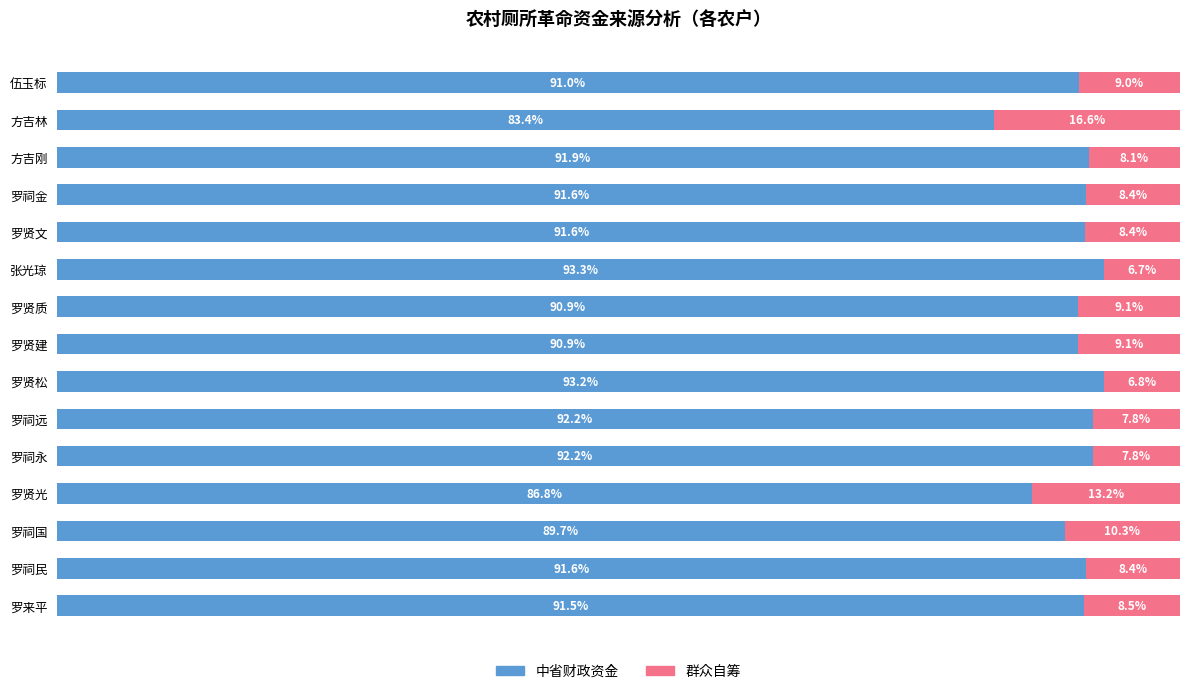

Which category has the highest value in the 中省财政资金 series?

张光琼